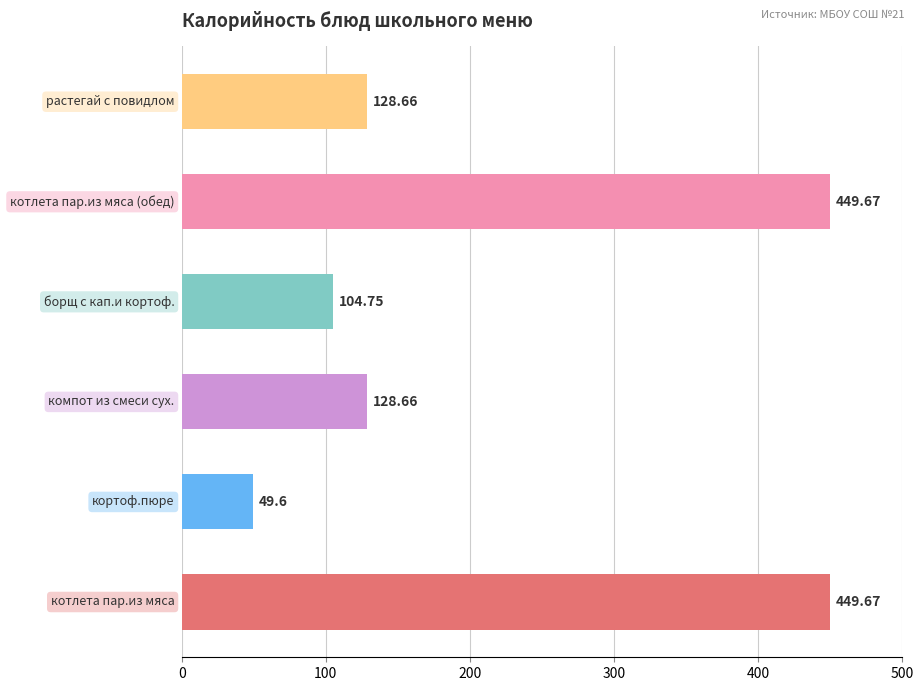

Does the chart contain any negative values?

No